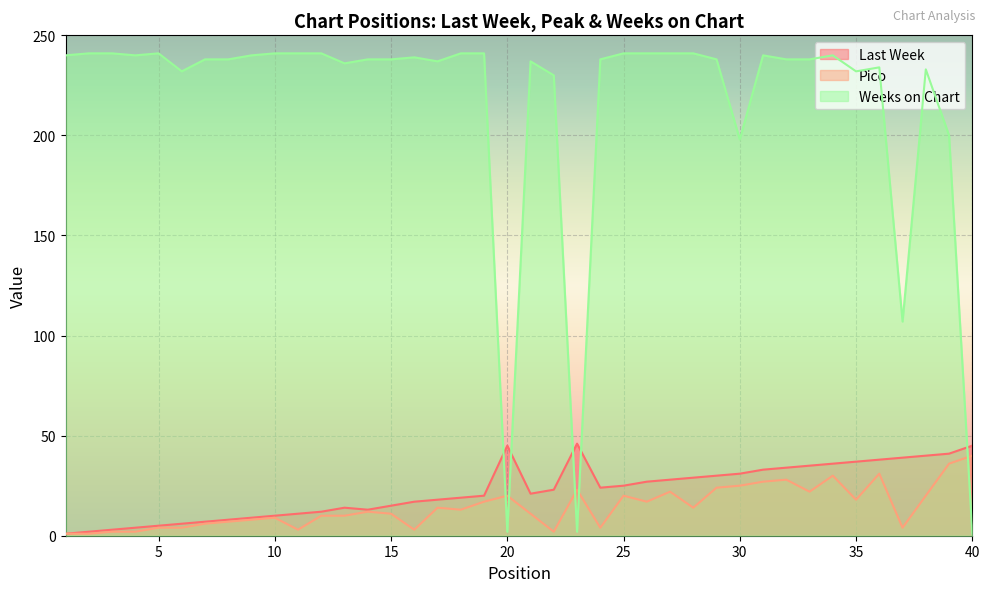

At how many categories does at least one series exceed 73?

37